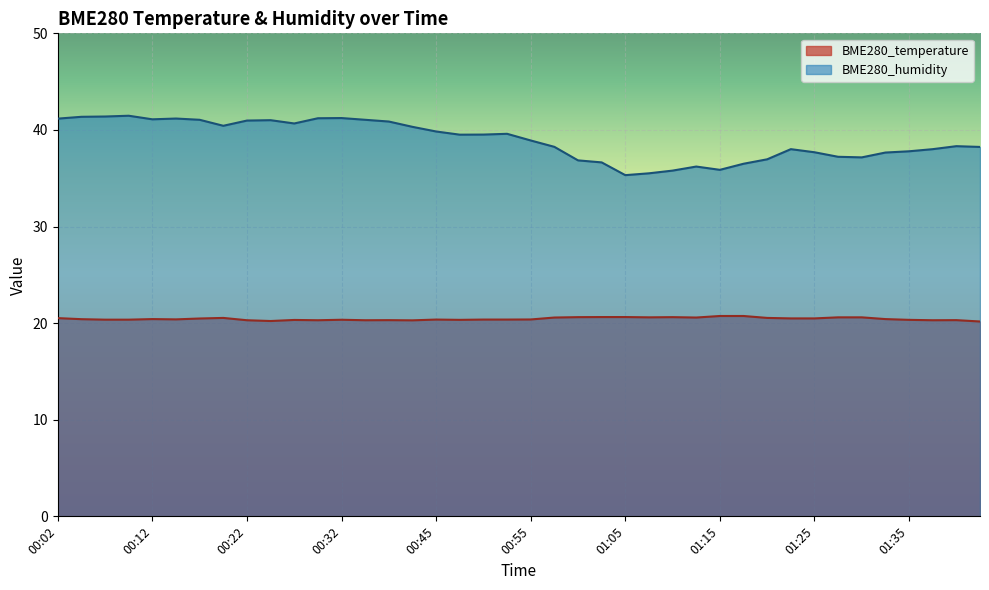

What value does the BME280_temperature series have at 01:15?

20.7